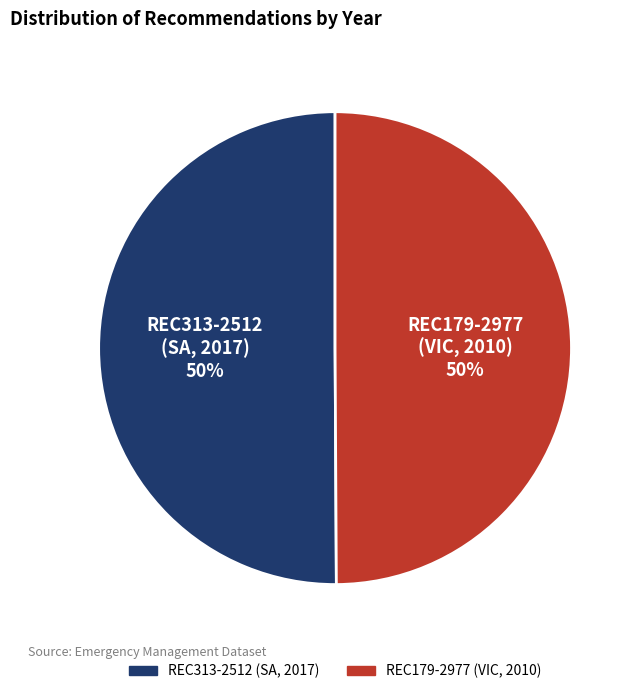

How many slices are in this pie chart?

2